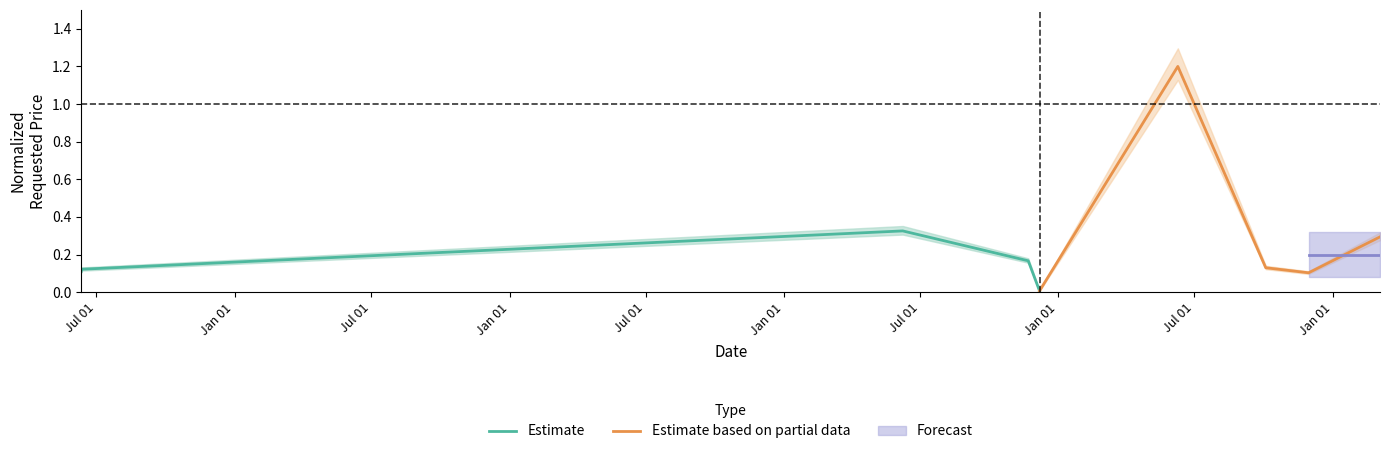

How many data points does each series have?

5